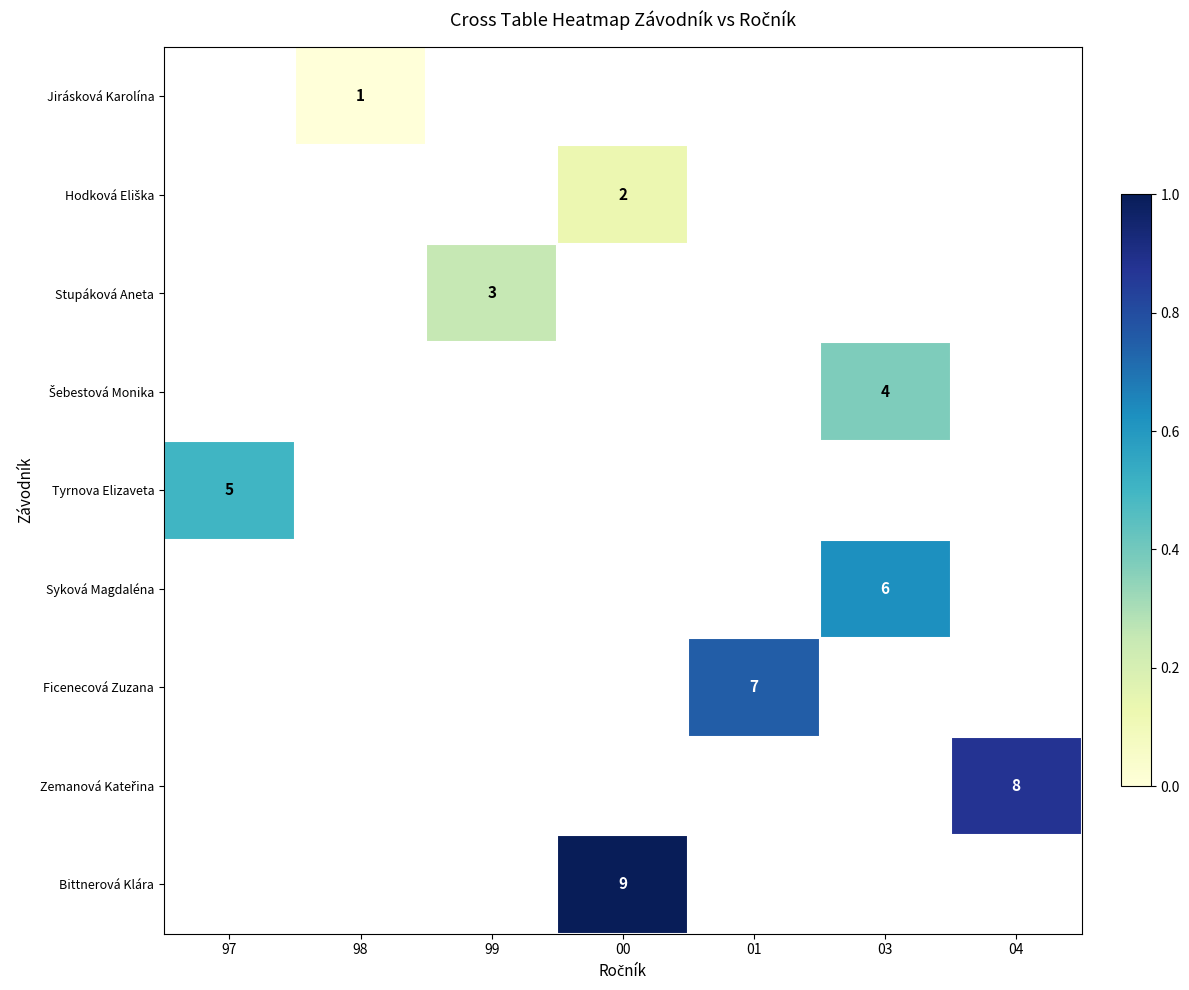

Which has a higher value, 04 or 98?

98